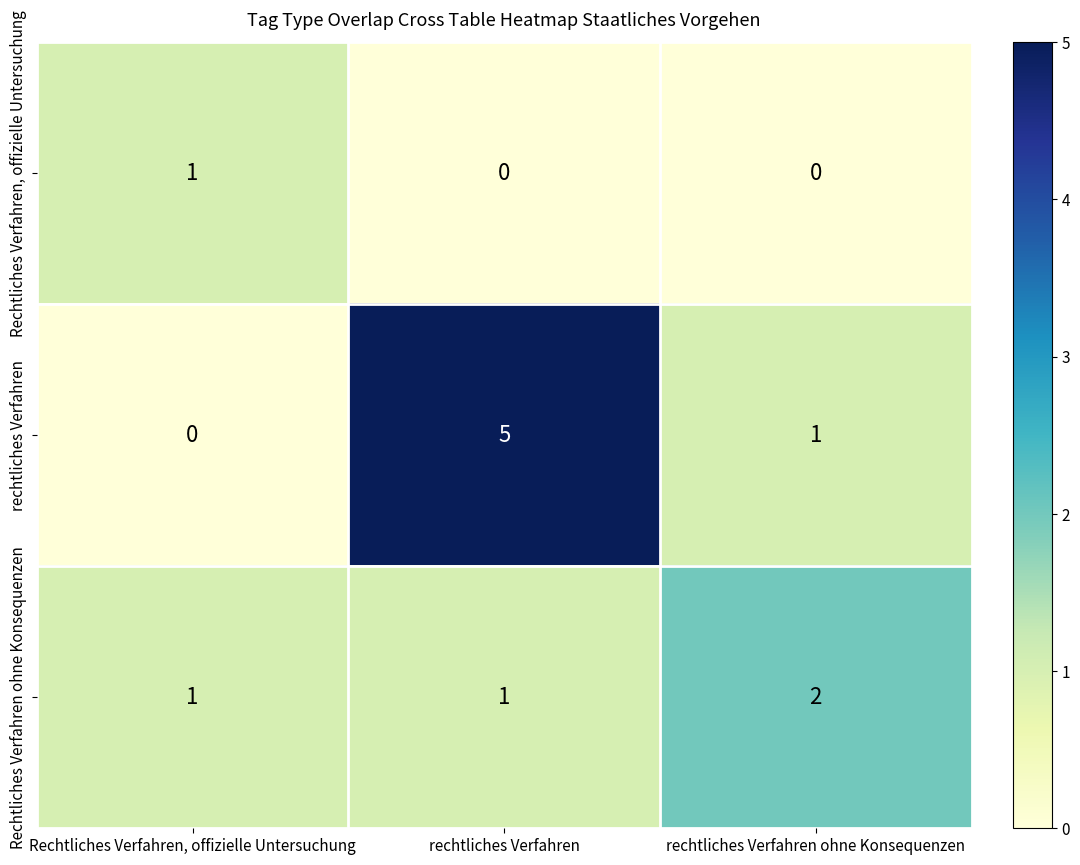

Which series has the widest spread of values?

rechtliches Verfahren